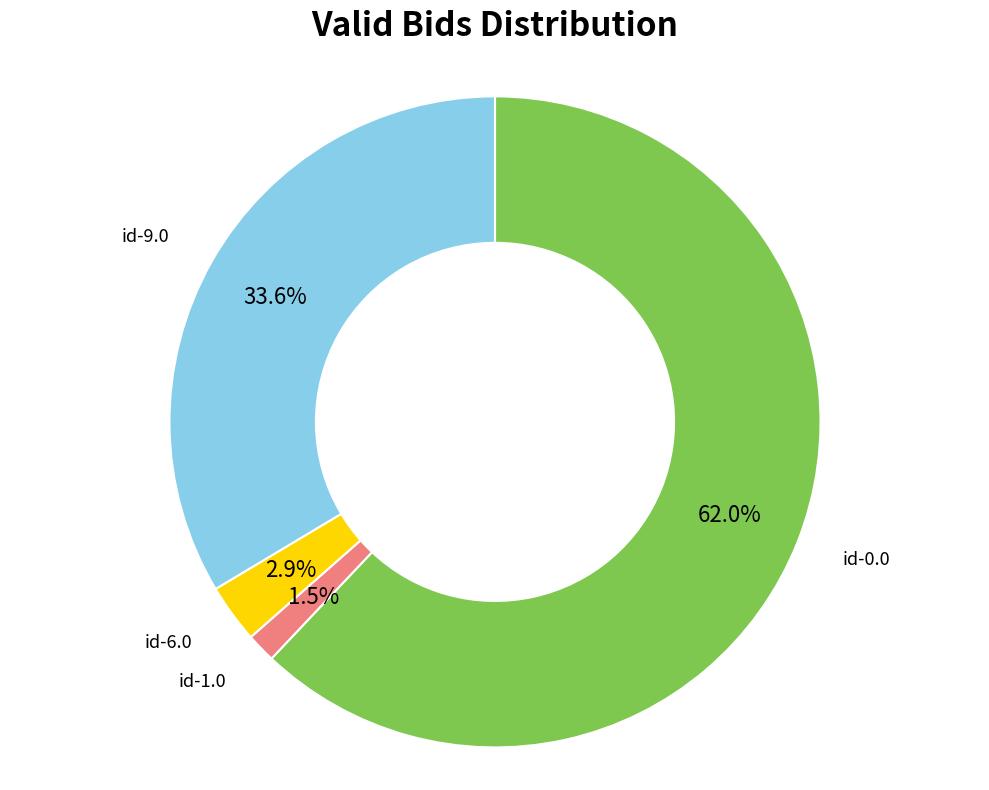

To the nearest percent, what is the combined percentage of id-9.0 and id-0.0?

96%